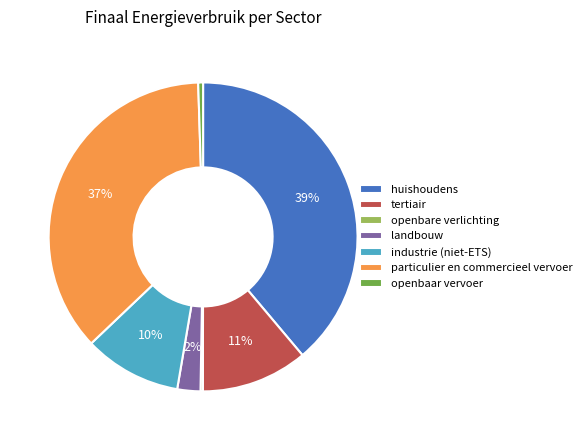

True or false: landbouw accounts for 2% of the total.

True